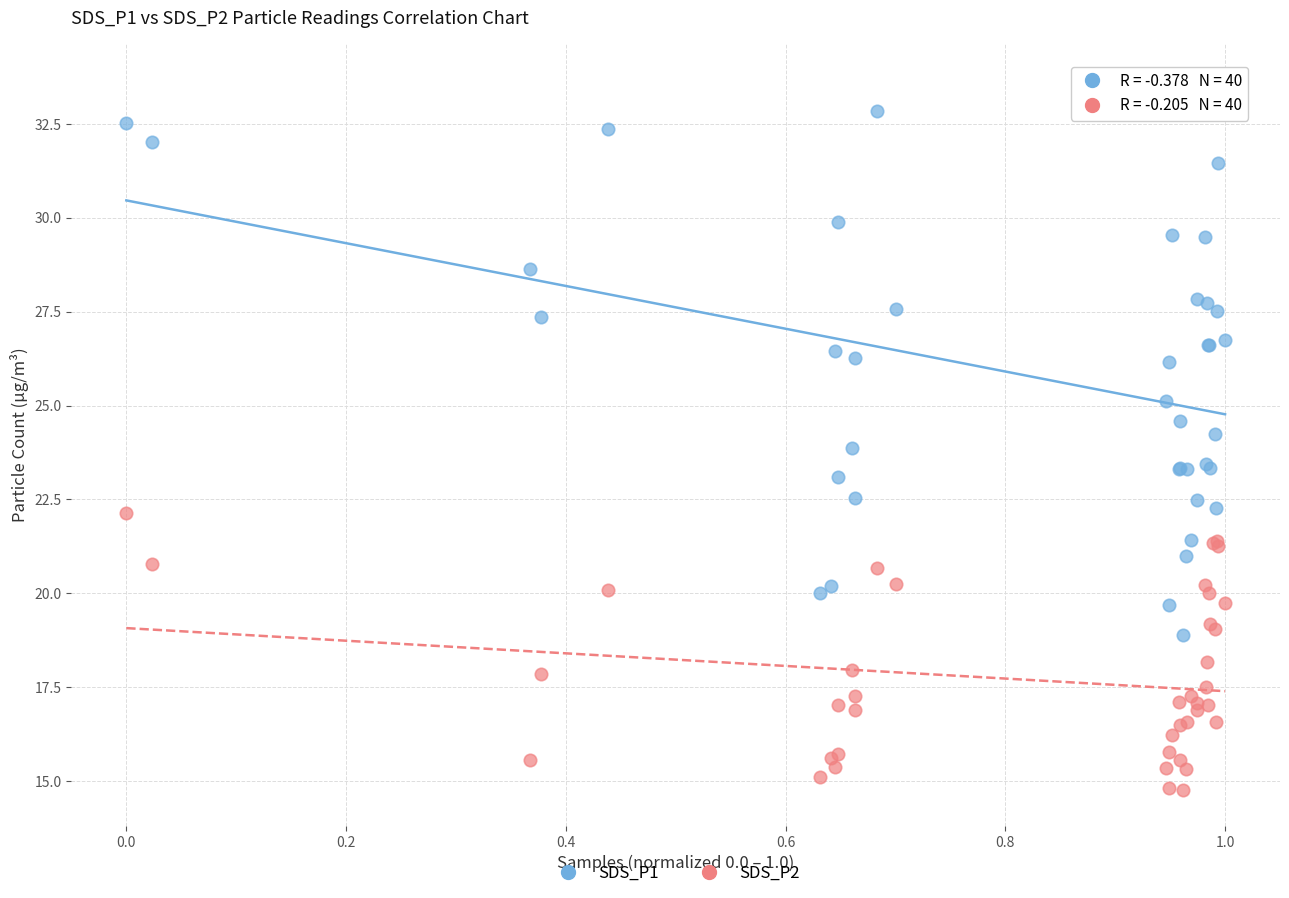

Which series has the widest spread of Y values?

SDS_P1